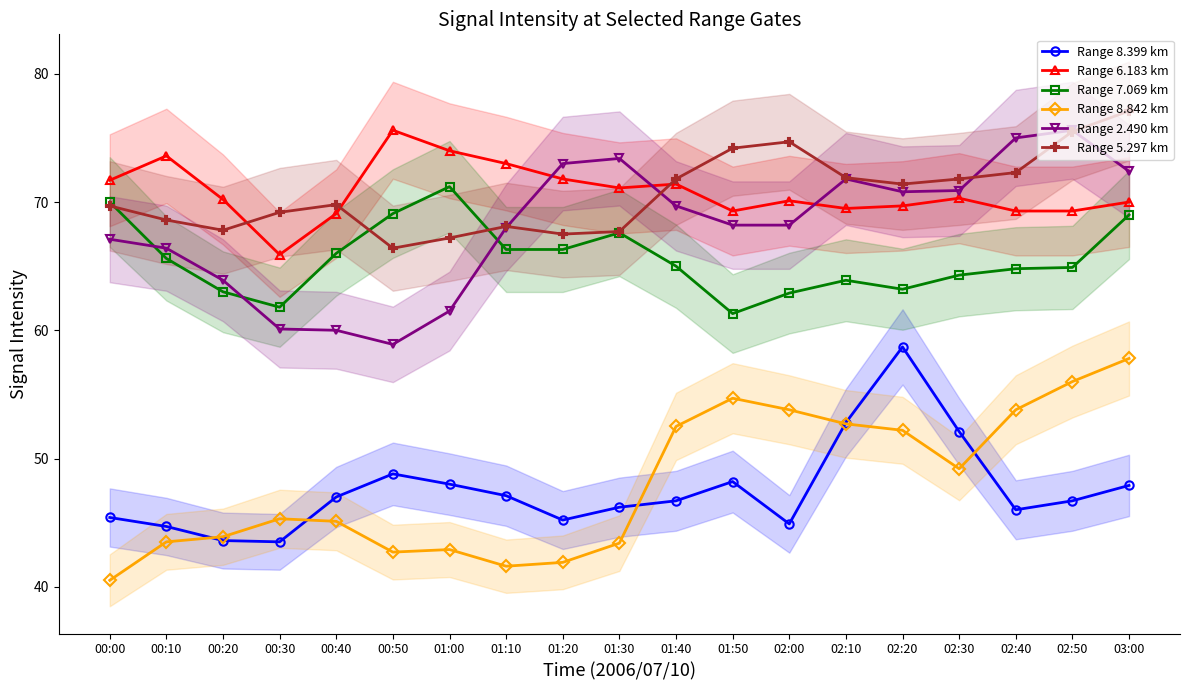

What are all the series names shown in the legend?

Range 8.399 km, Range 6.183 km, Range 7.069 km, Range 8.842 km, Range 2.490 km, Range 5.297 km